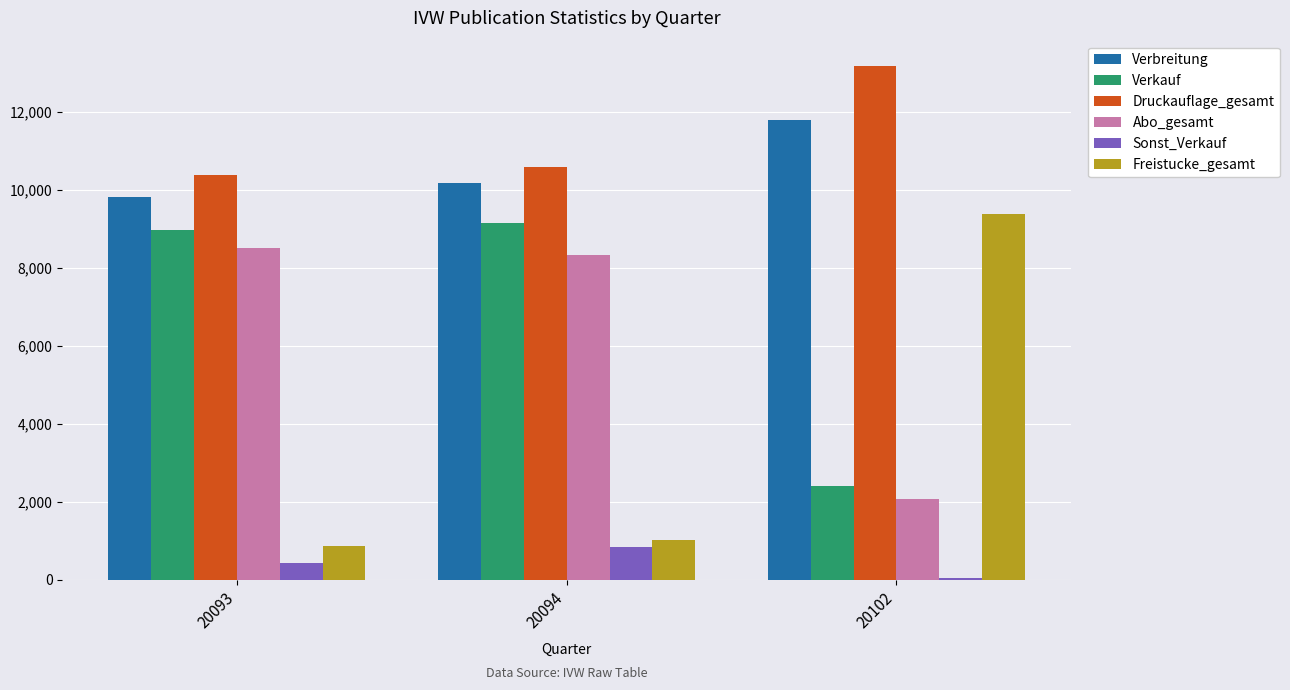

At which label does Verkauf reach its minimum?

20102